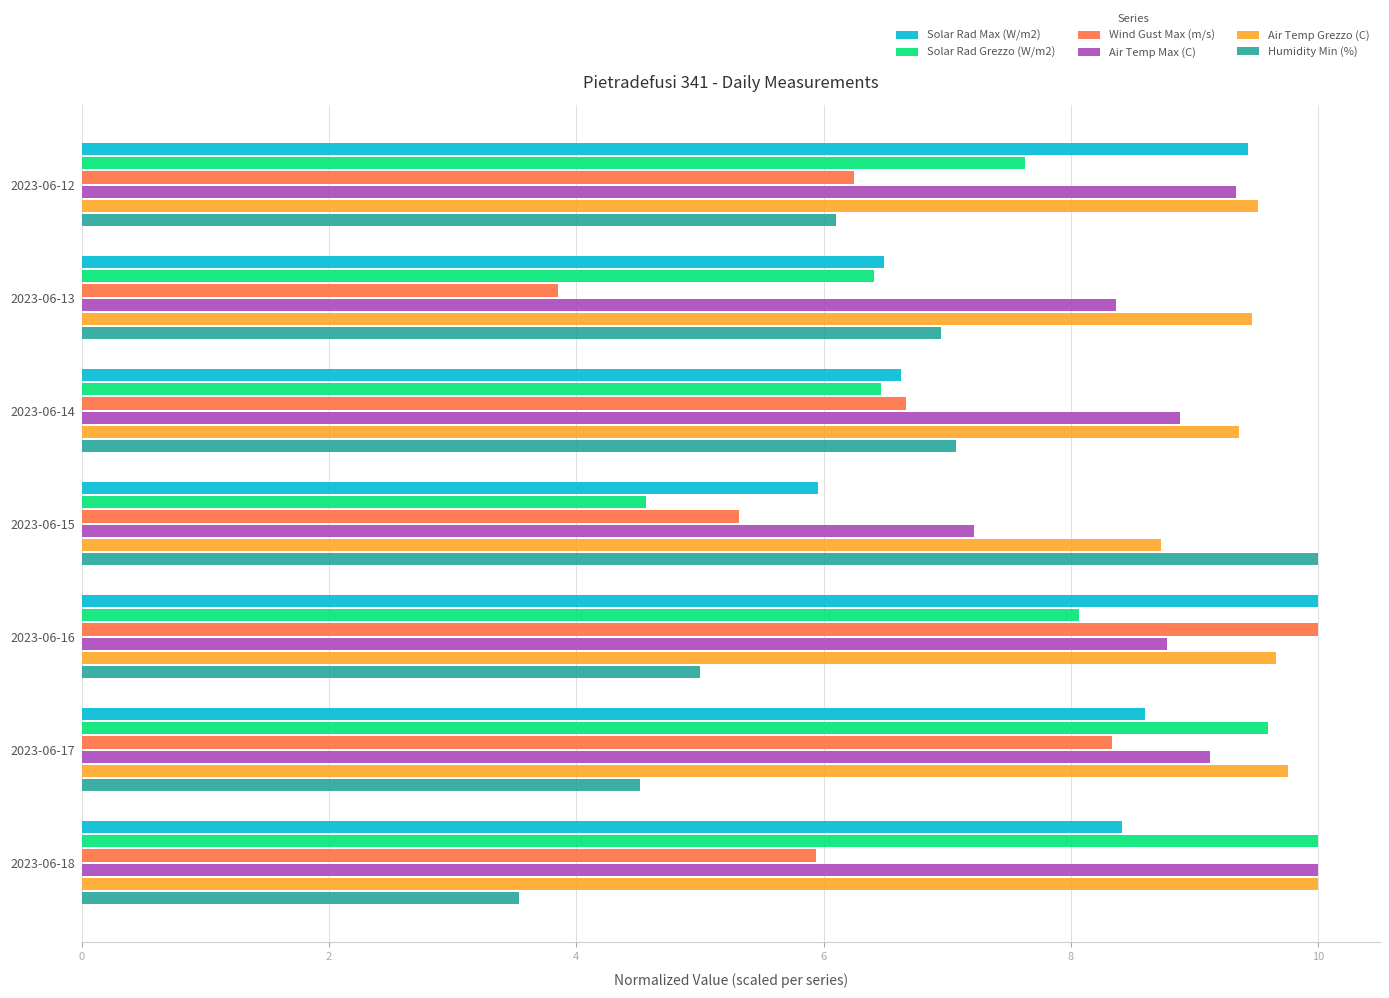

True or false: Solar Rad Max (W/m2) has a value of 3.9 at 2023-06-12.

False